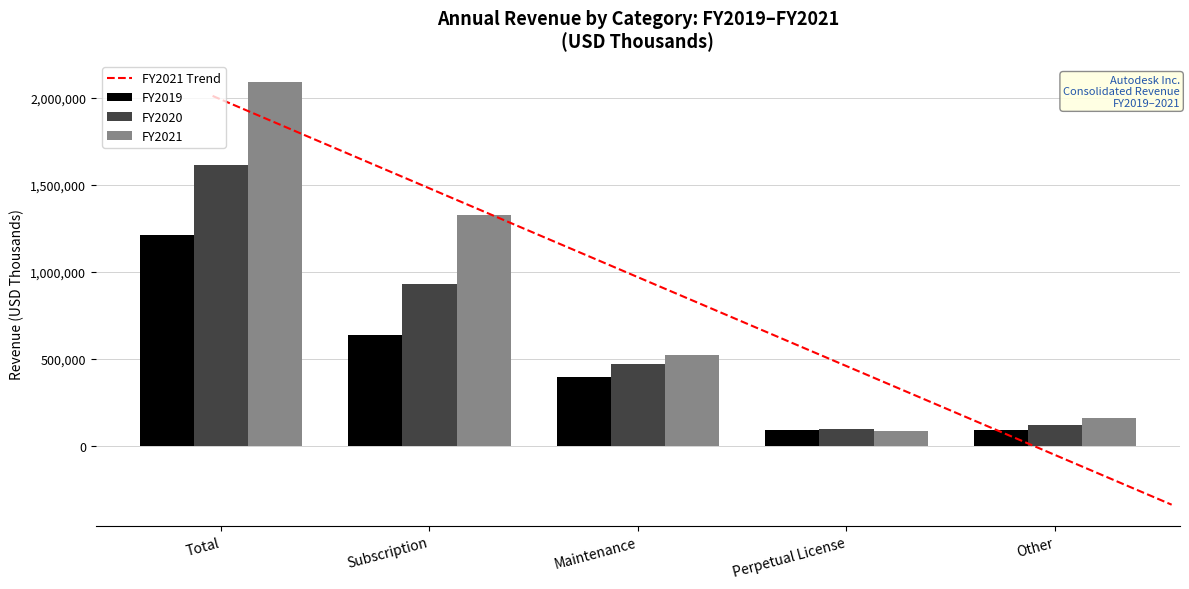

Reading right to left, extract all data points from this chart.

FY2021: 157291	84806	522971	1324064	2089132
FY2020: 118206	95162	469350	931455	1614173
FY2019: 88058	93593	394526	633950	1210127